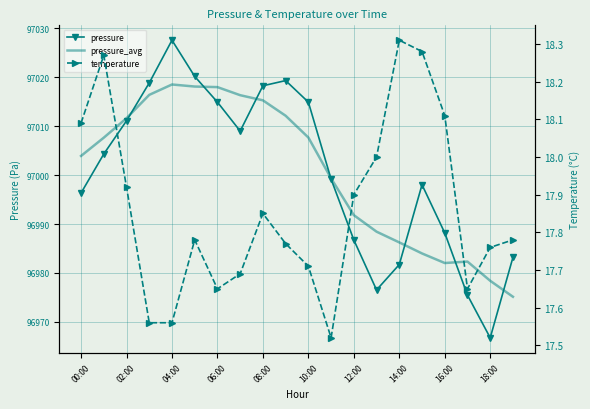

True or false: pressure_avg and pressure intersect in this chart.

True